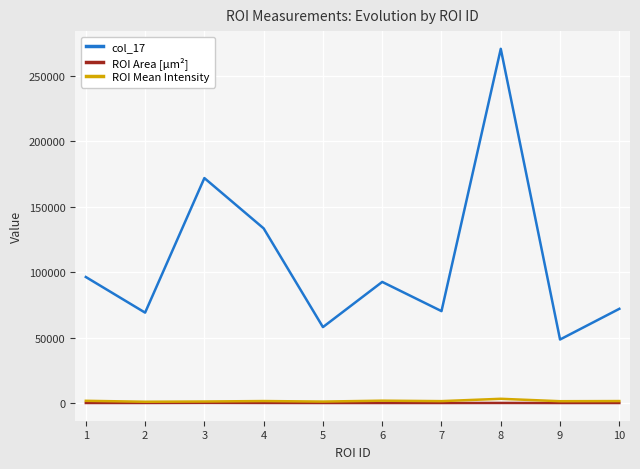

Where is col_17 nearest to the value 159439?

3